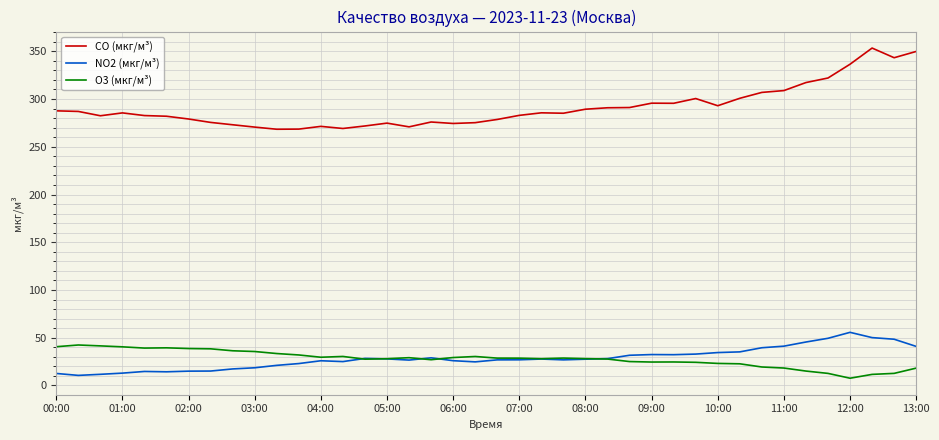

Which series has the largest total across all categories?

CO (мкг/м³)